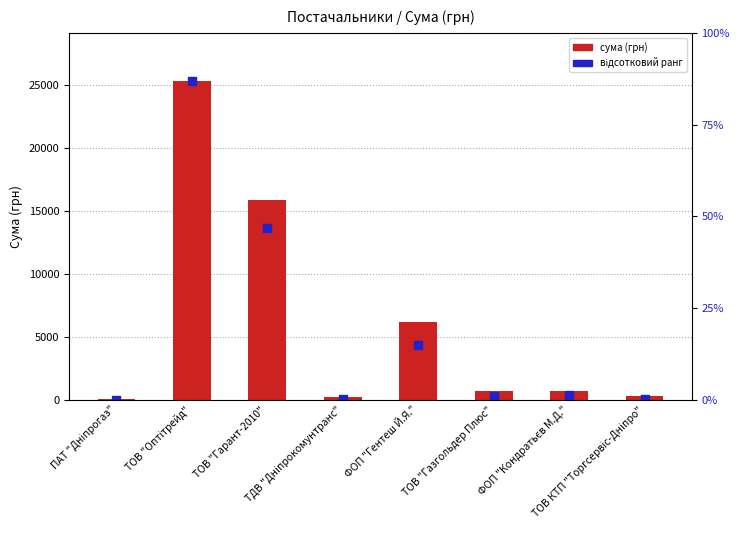

Is the value of сума (грн) at ТДВ "Дніпрокомунтранс" greater than the value of відсотковий ранг at ТОВ КТП "Торгсервіс-Дніпро"?

Yes